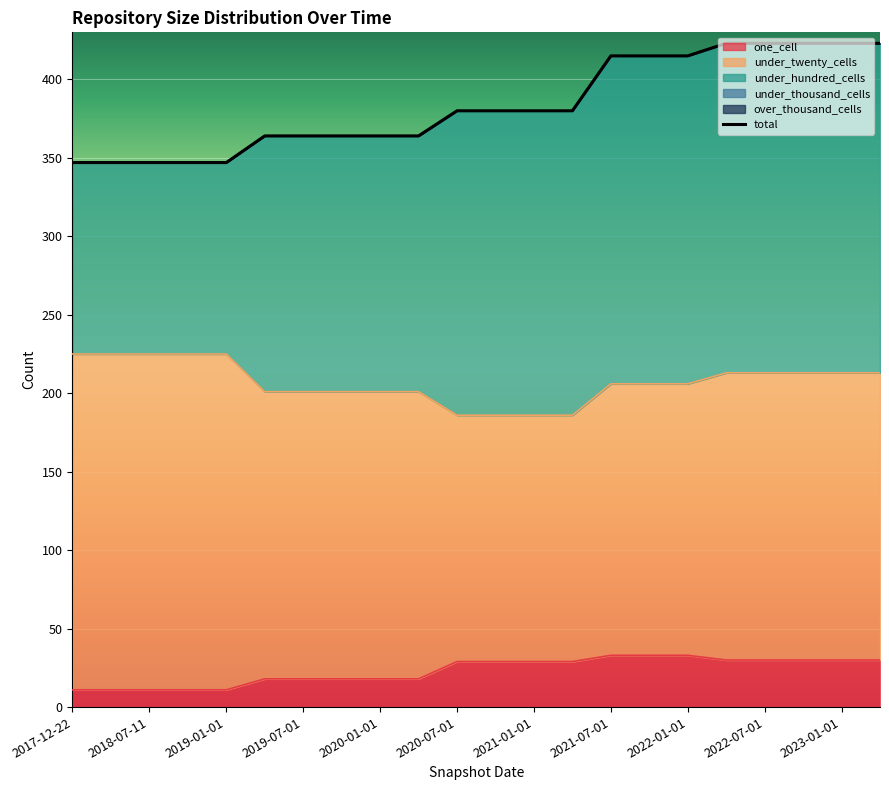

Rank the series by their maximum value, from highest to lowest.

under_twenty_cells, under_hundred_cells, one_cell, under_thousand_cells, over_thousand_cells